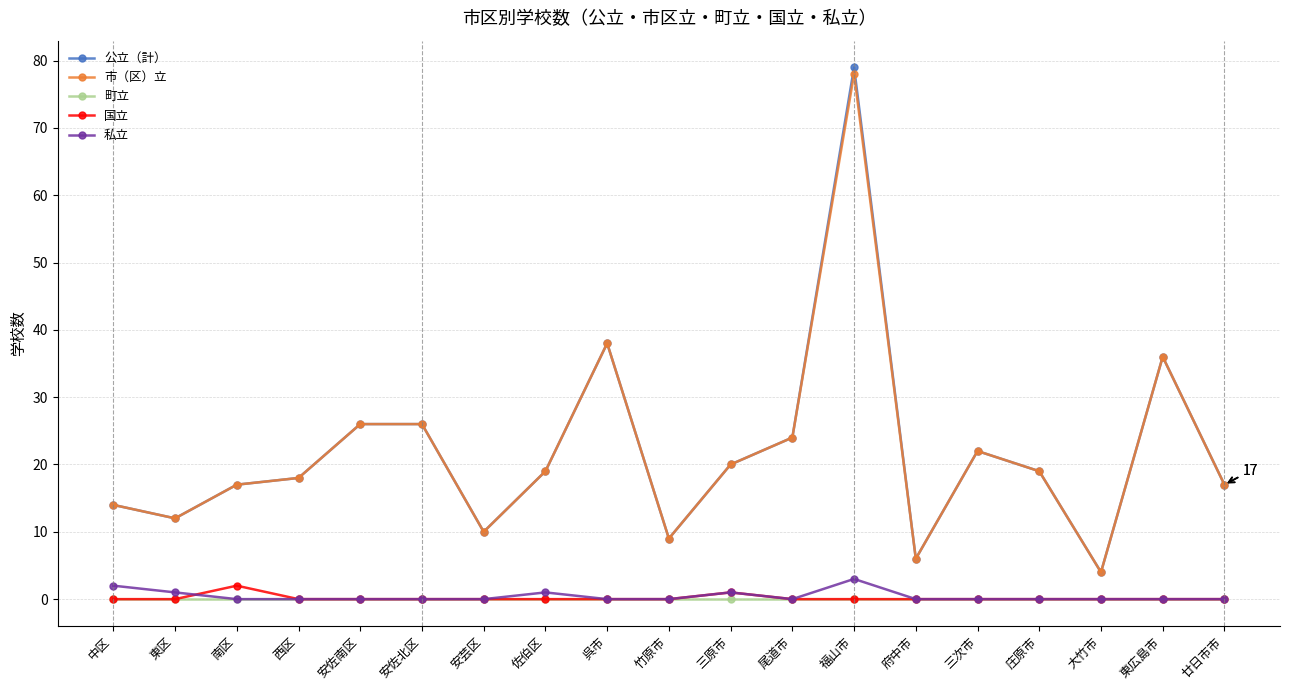

Which label corresponds to the largest value in the chart?

福山市